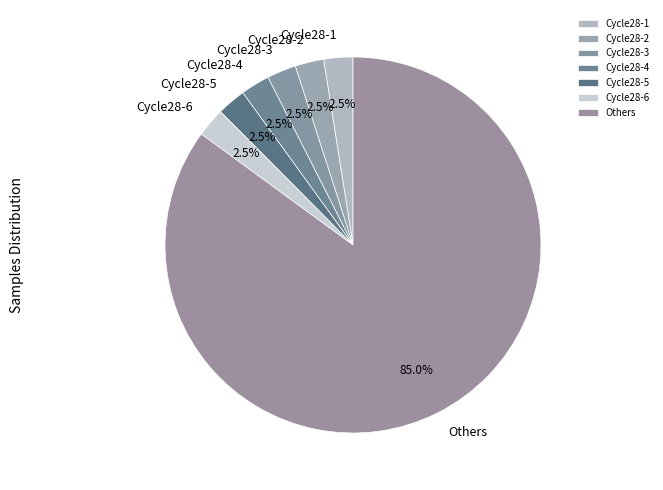

What is the ratio of the value at Cycle28-6 to the value at Cycle28-4?

1.0